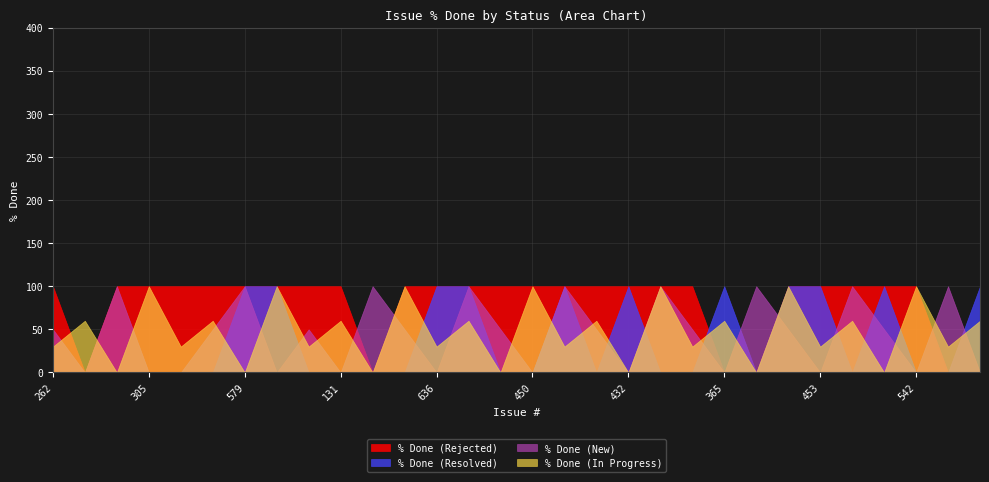

What is the approximate value of % Done (Rejected) at 262?

100